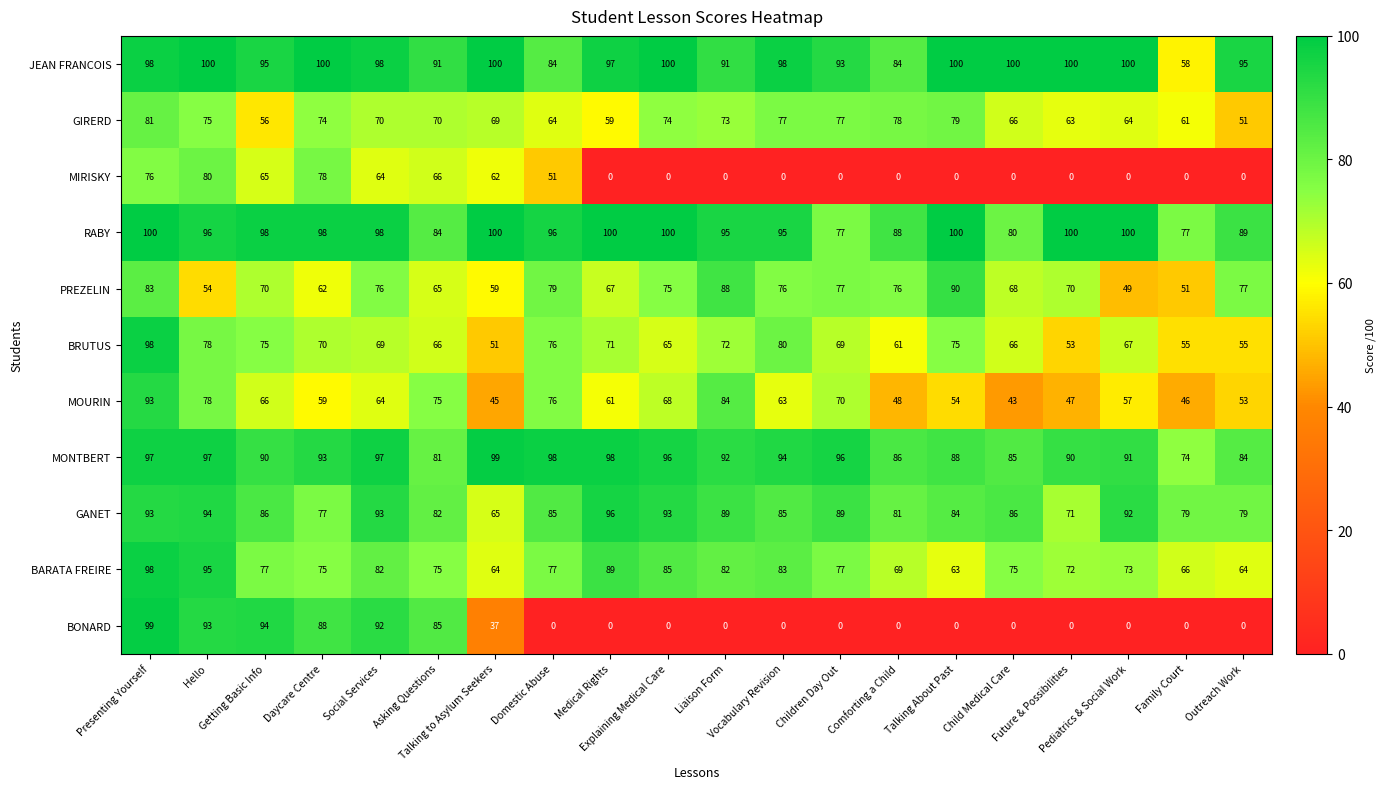

What is the maximum value shown in the chart?

100